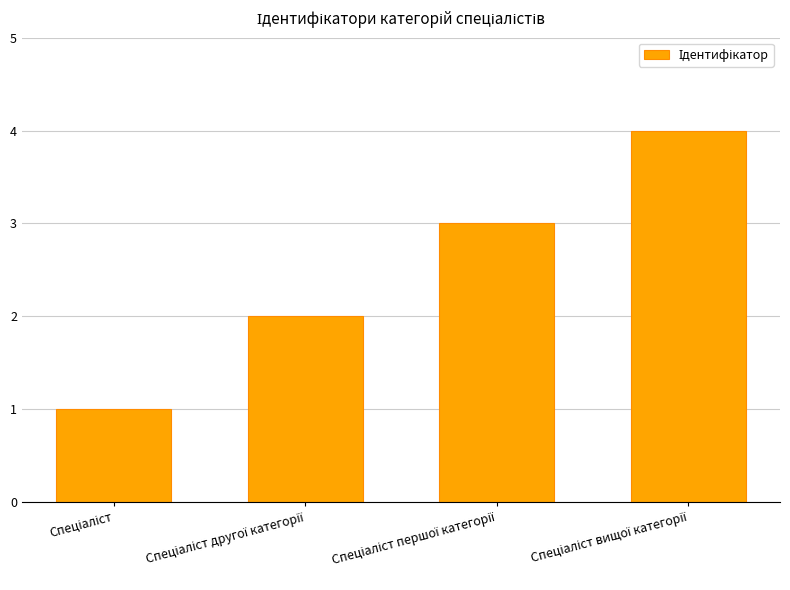

What is the sum of all values?

10